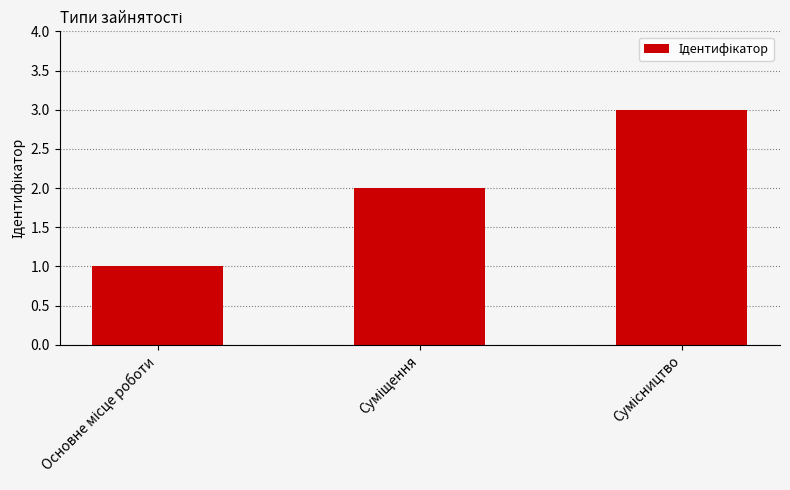

What is the smallest value displayed?

1